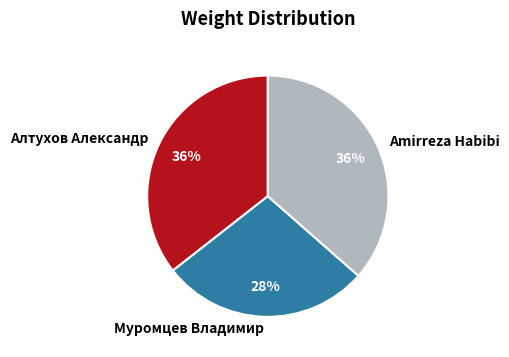

Is the sum of Алтухов Александр and Муромцев Владимир greater than half?

Yes